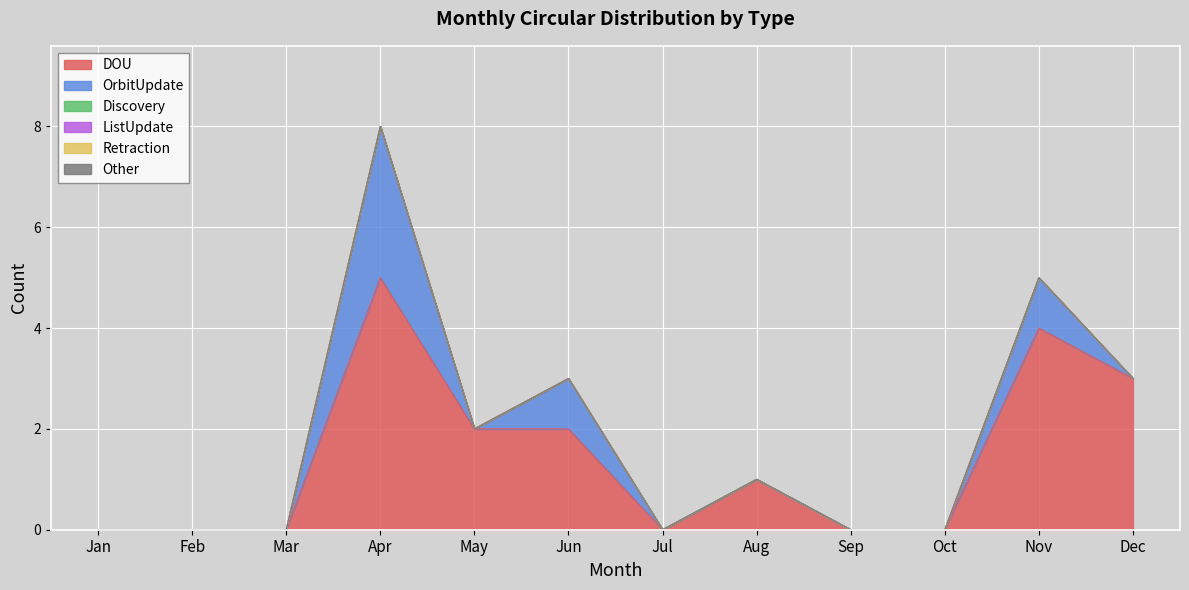

At which label does Retraction reach its minimum?

Jan